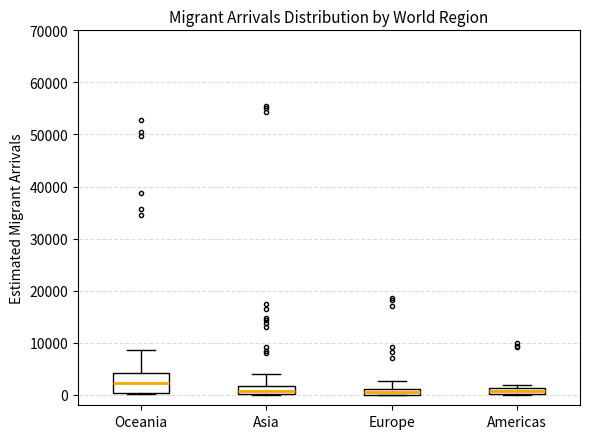

Which box's median line is the highest?

Oceania